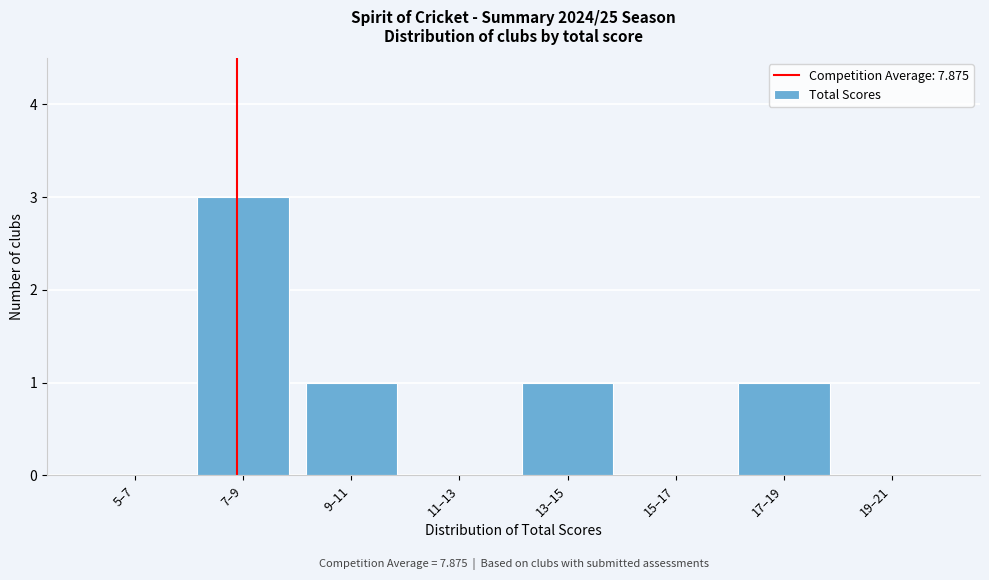

Reading left to right, transcribe all the data shown in this chart.

5–7=0	7–9=3	9–11=1	11–13=0	13–15=1	15–17=0	17–19=1	19–21=0